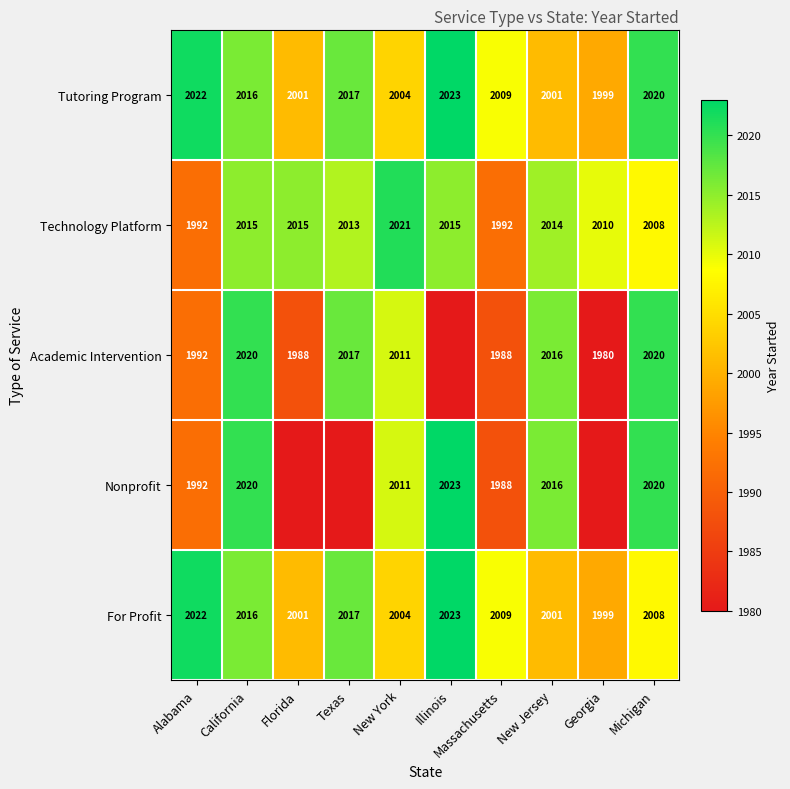

What is the lowest value of the Tutoring Program series?

1999